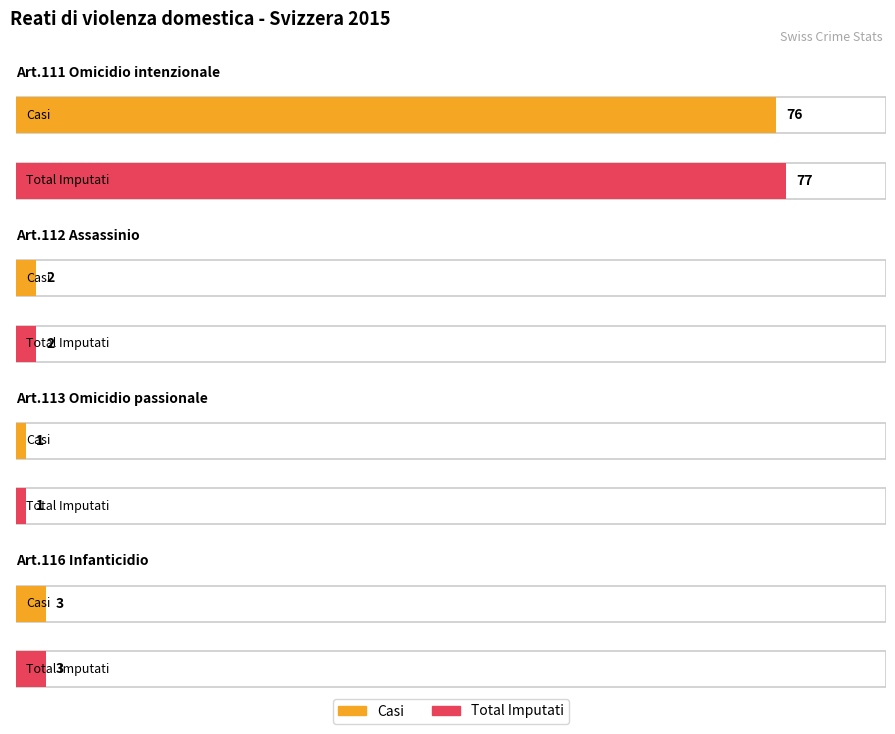

What is the difference between the second highest and second lowest values in the Casi series?

1